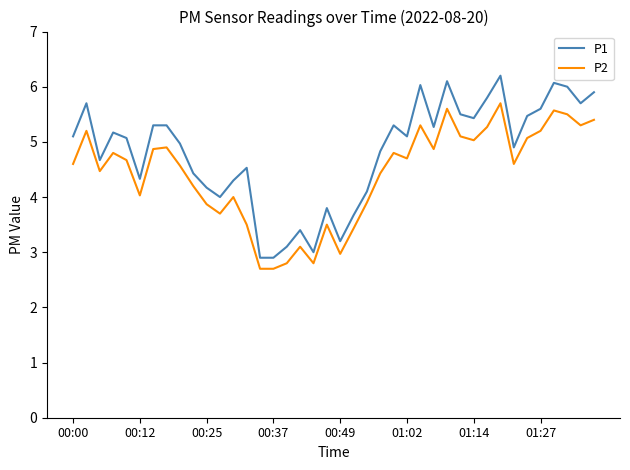

True or false: P2 and P1 intersect in this chart.

False